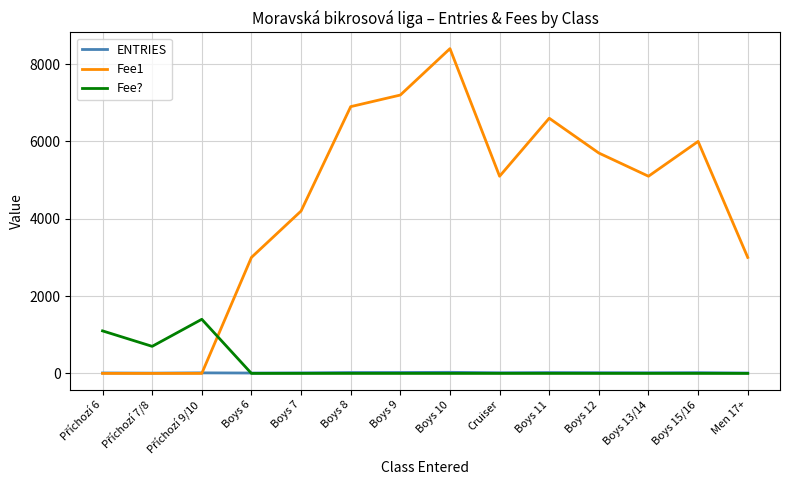

What is the maximum value shown in the chart?

8400